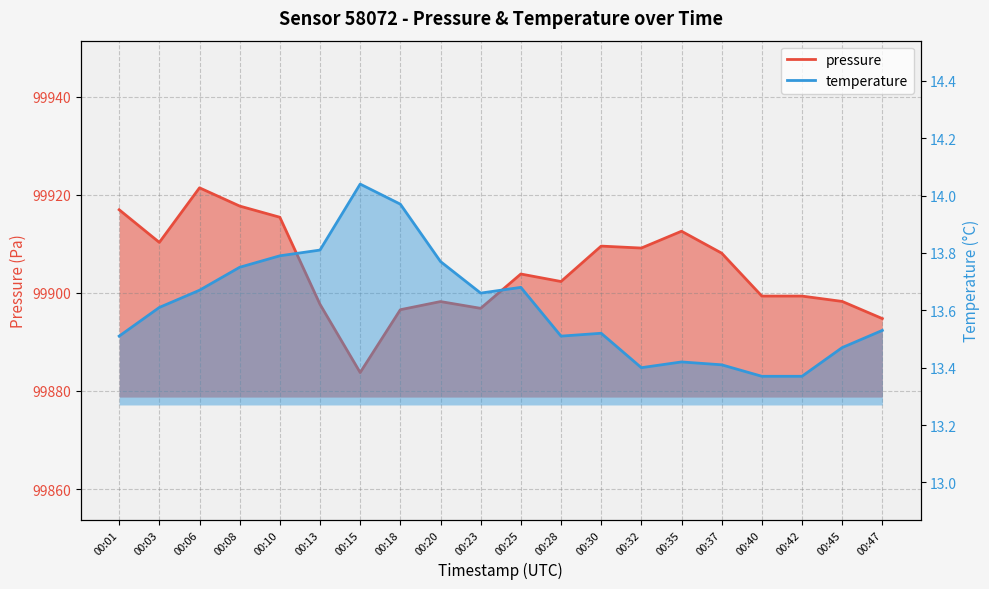

Reading left to right, what are all the values shown in this chart?

pressure: 99916.9	99910.3	99921.4	99917.7	99915.4	99897.7	99883.8	99896.6	99898.2	99896.8	99903.8	99902.3	99909.5	99909.1	99912.6	99908.1	99899.3	99899.3	99898.2	99894.8
temperature: 13.5	13.6	13.7	13.8	13.8	13.8	14.0	14.0	13.8	13.7	13.7	13.5	13.5	13.4	13.4	13.4	13.4	13.4	13.5	13.5